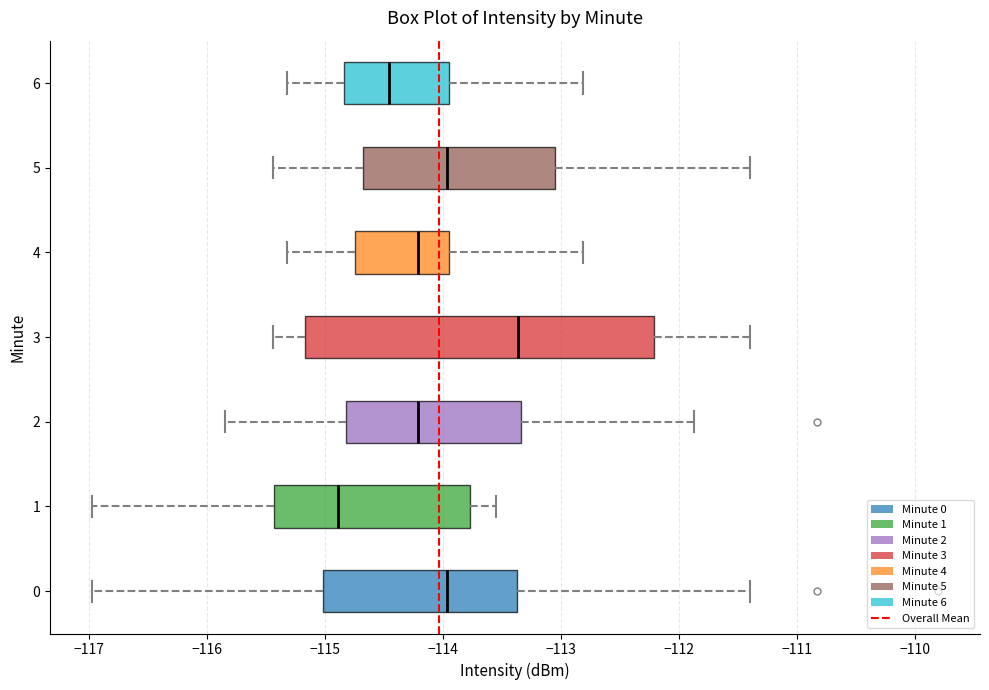

Where does the median line of the box at y = 0 sit on the x-axis? The values are not printed on the chart, so give them approximately, as read against the axis.

-114.0